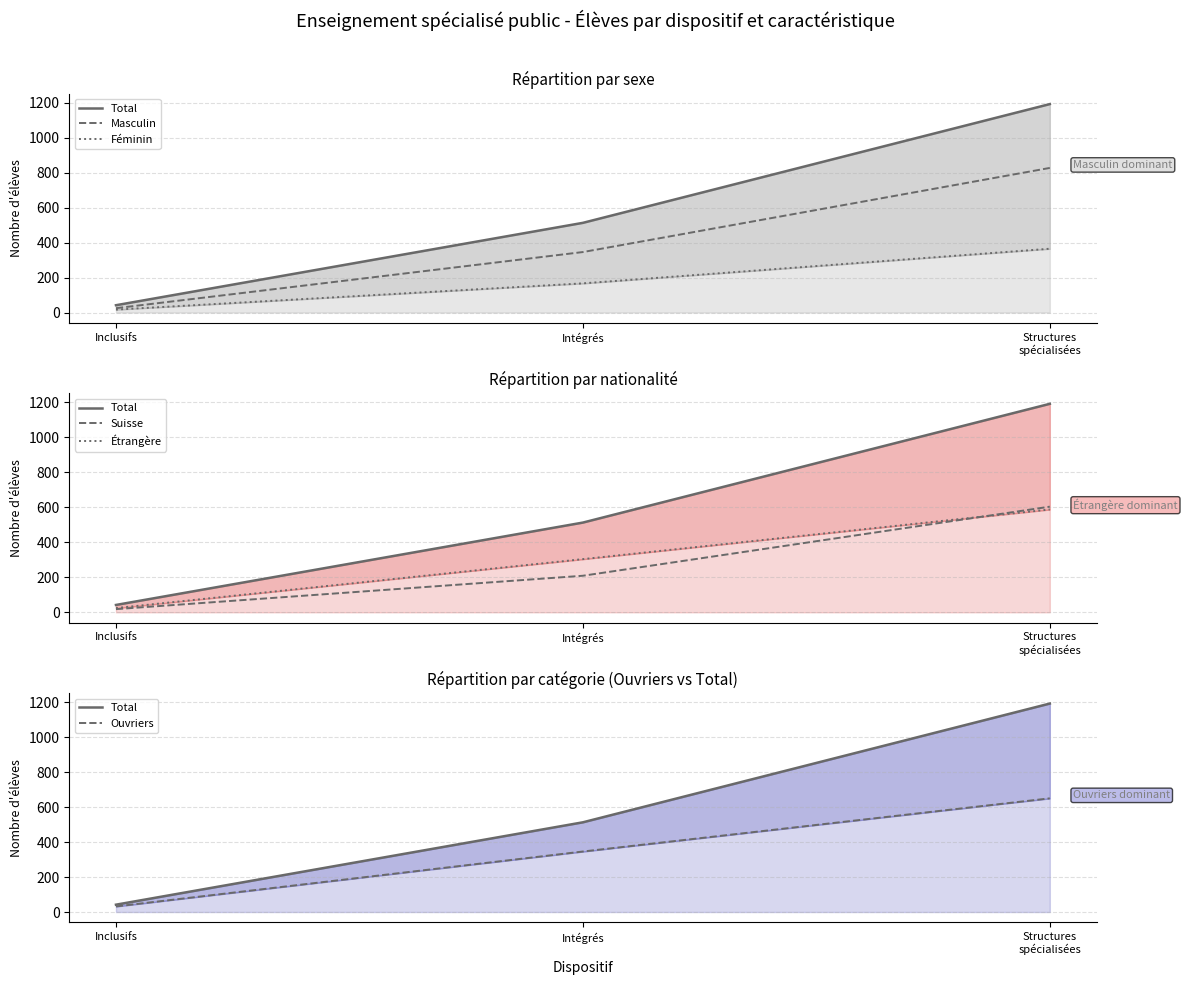

Which series changed the most between Intégrés and Structures
spécialisées?

Total